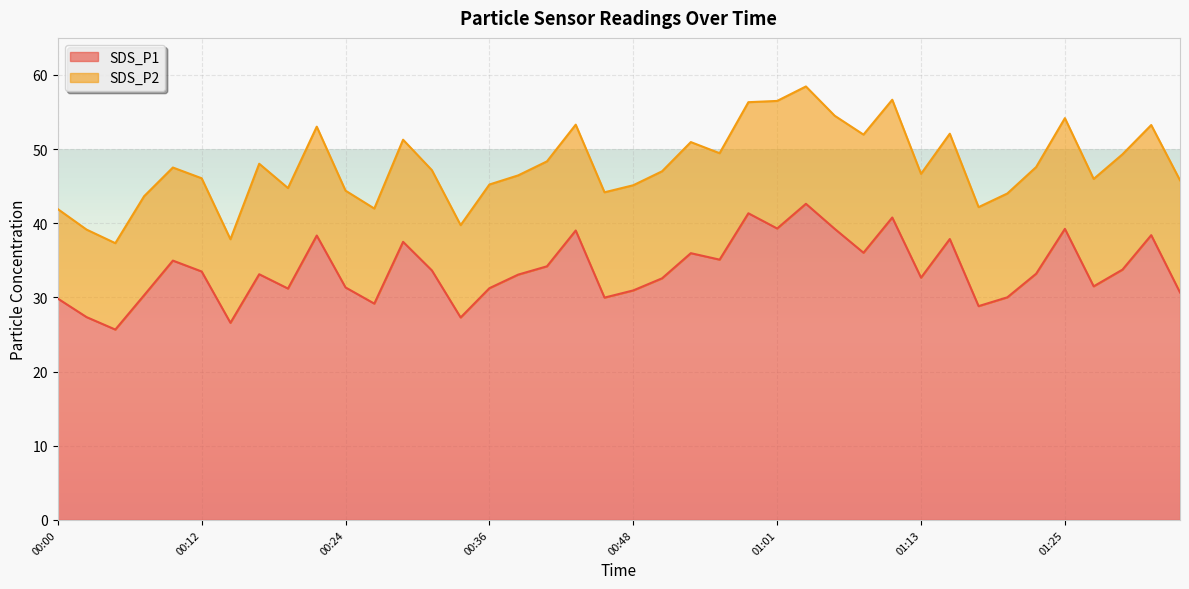

The chart shows a value of 8.9 at 00:00. True or false?

False